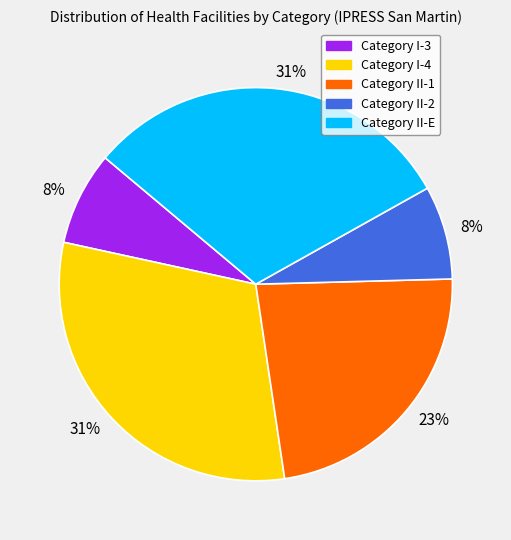

Is there any slice that represents more than half of the pie?

No